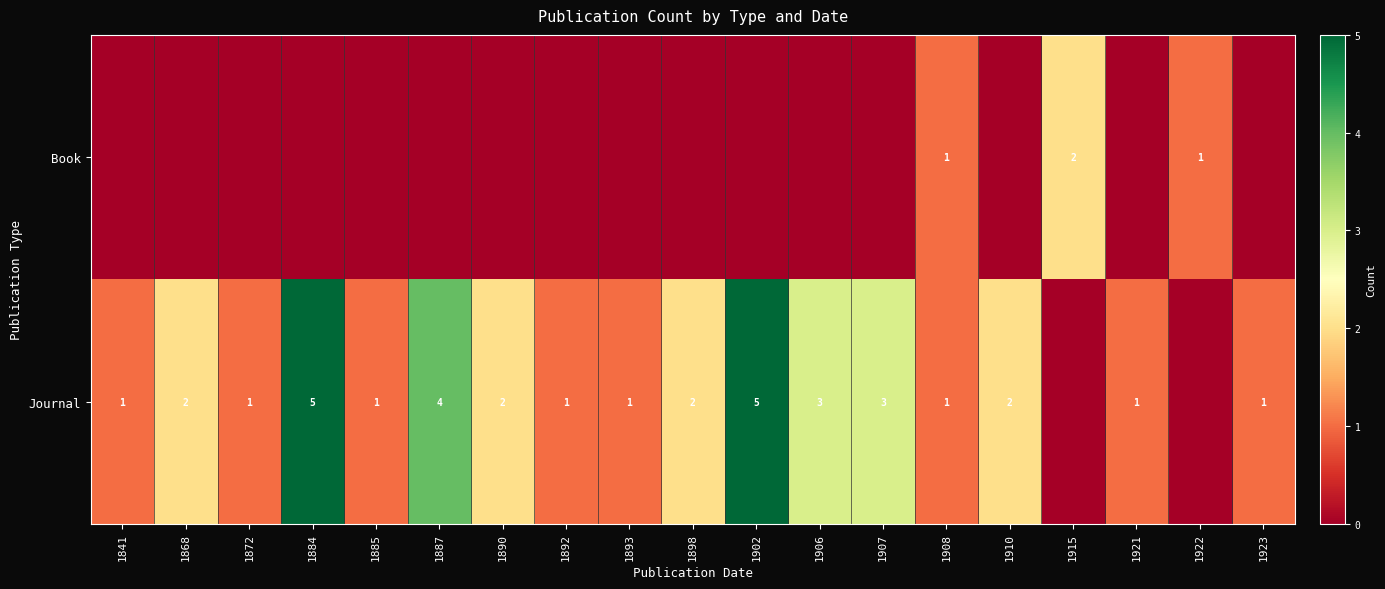

What is the sum of the Journal values at 1923 and 1868?

3